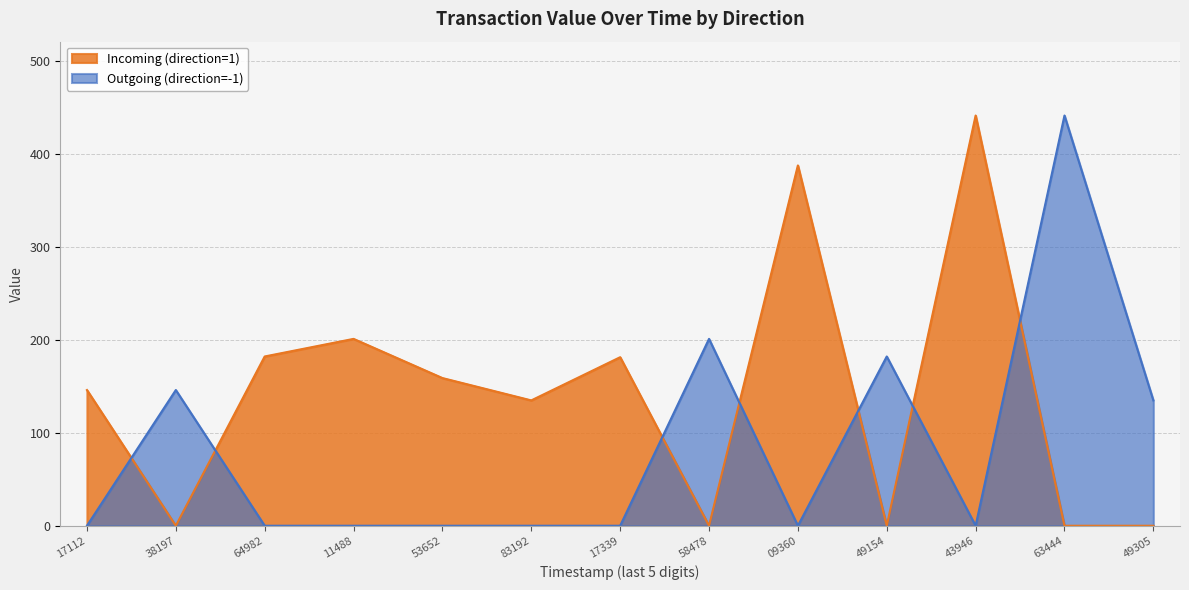

True or false: Outgoing (direction=-1) and Incoming (direction=1) cross at least once.

True